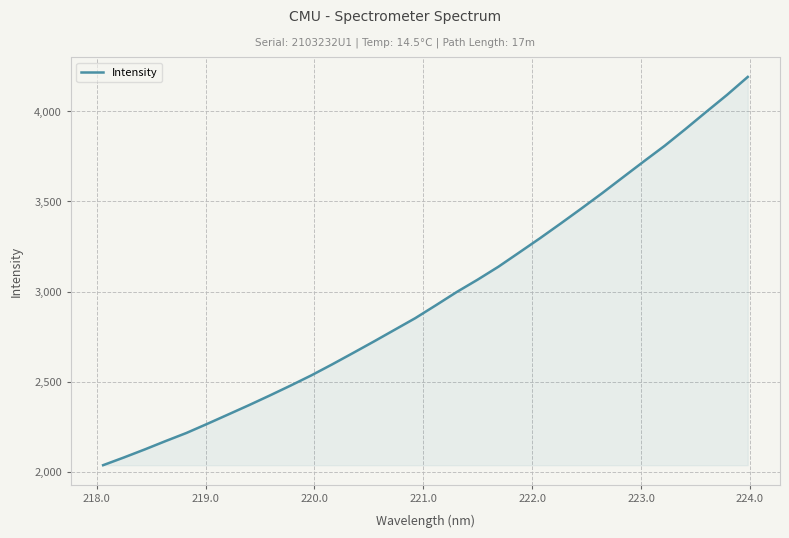

What is the maximum value shown in the chart?

4190.3